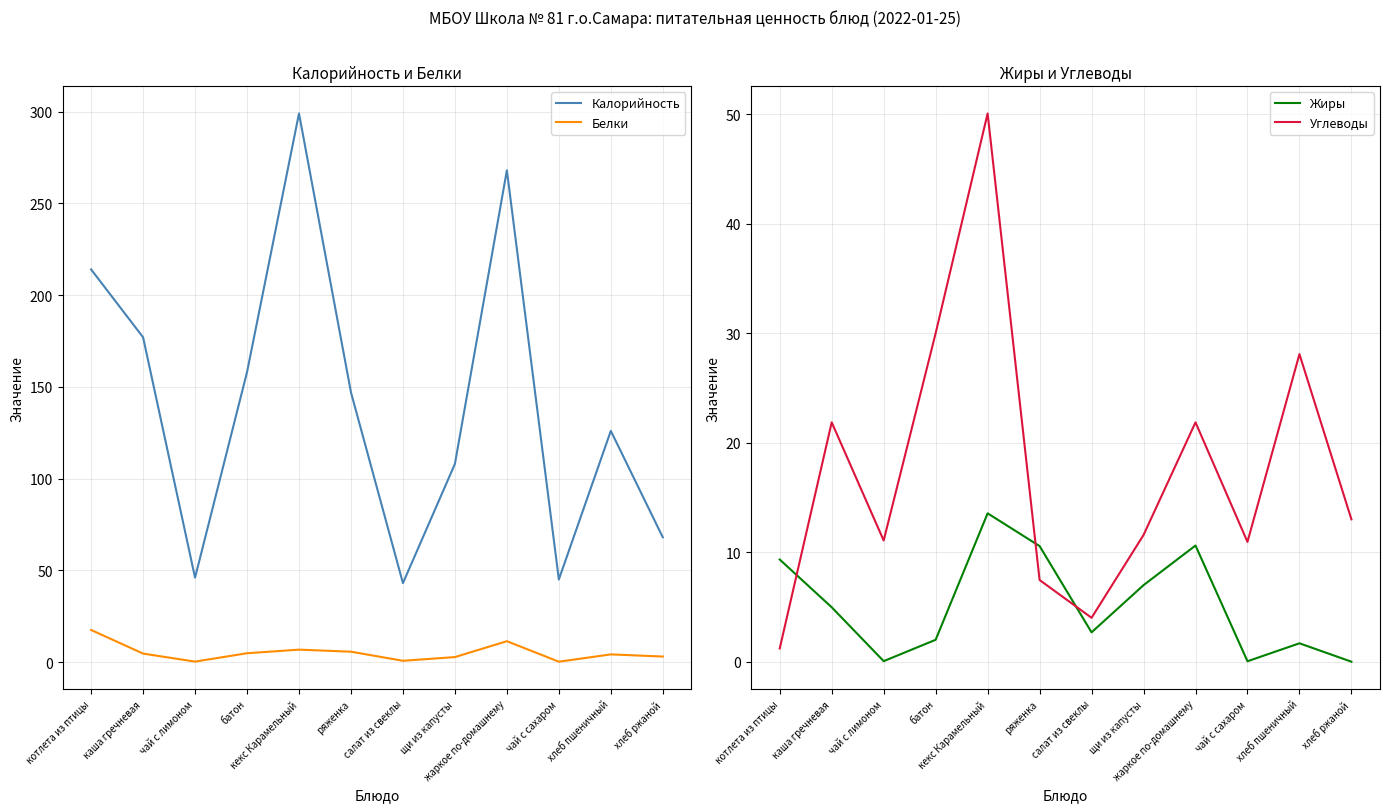

The value of Углеводы at жаркое по-домашнему is 21.9. True or false?

True